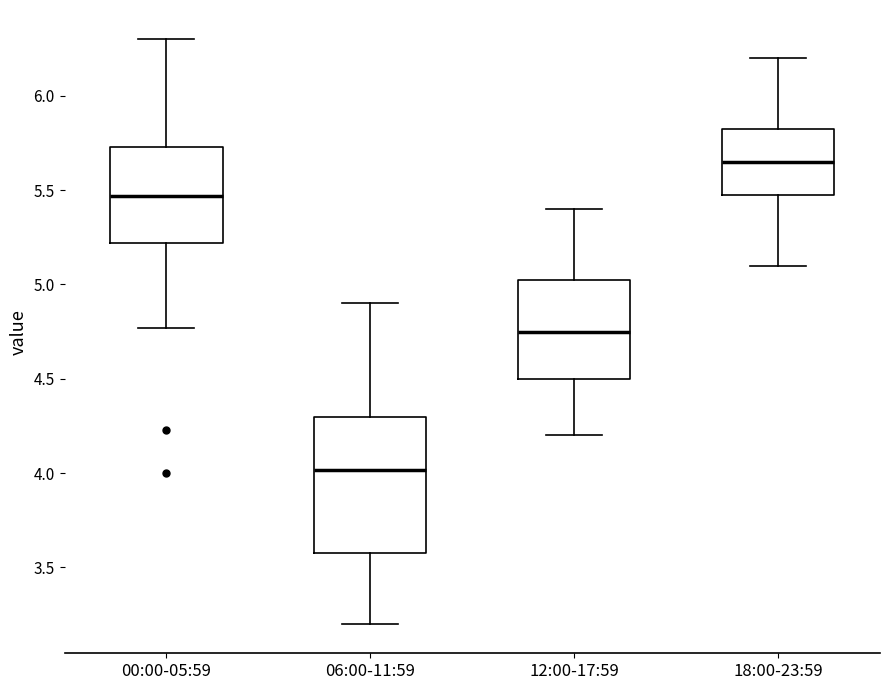

Which box has the lowest median line?

06:00-11:59